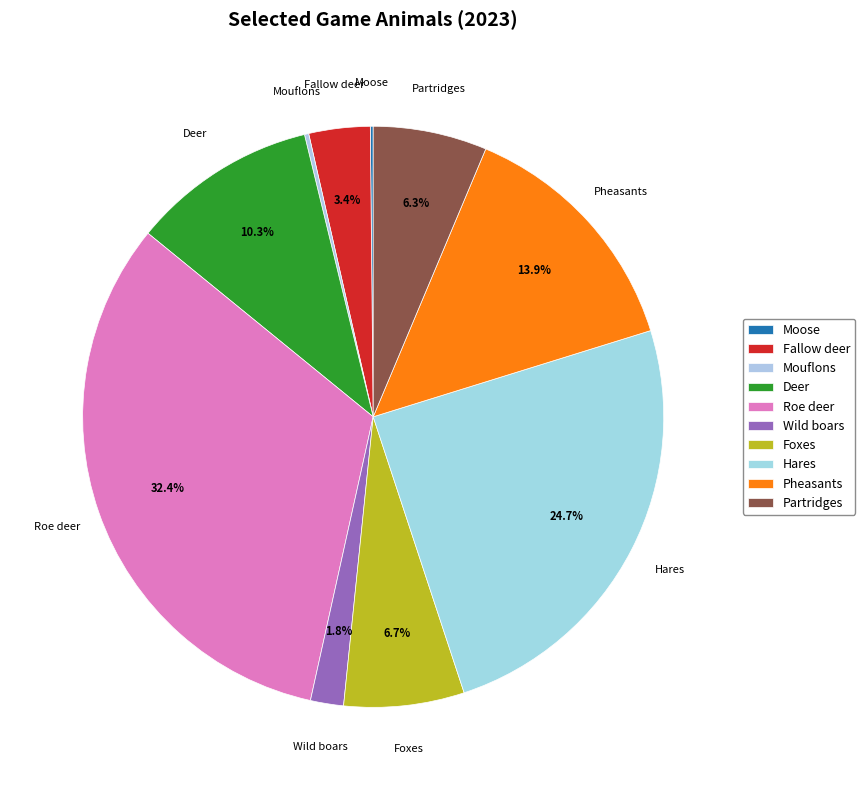

The Partridges slice represents 1% of the pie. True or false?

False